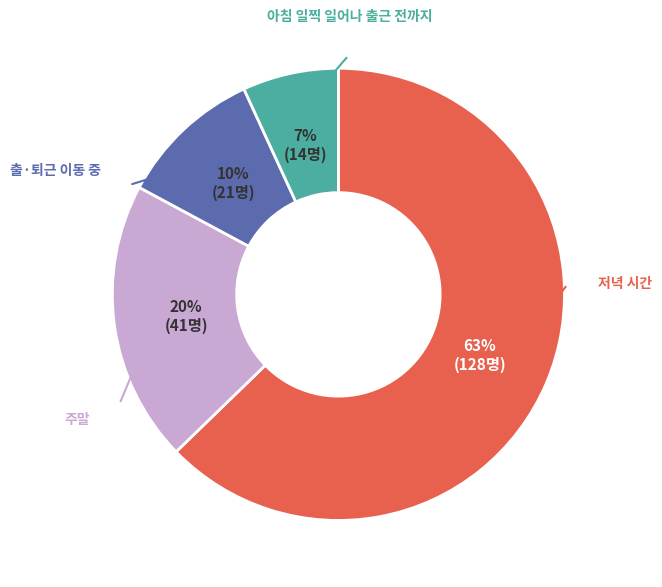

To the nearest percent, what is the difference between the largest and smallest slice percentages?

56%